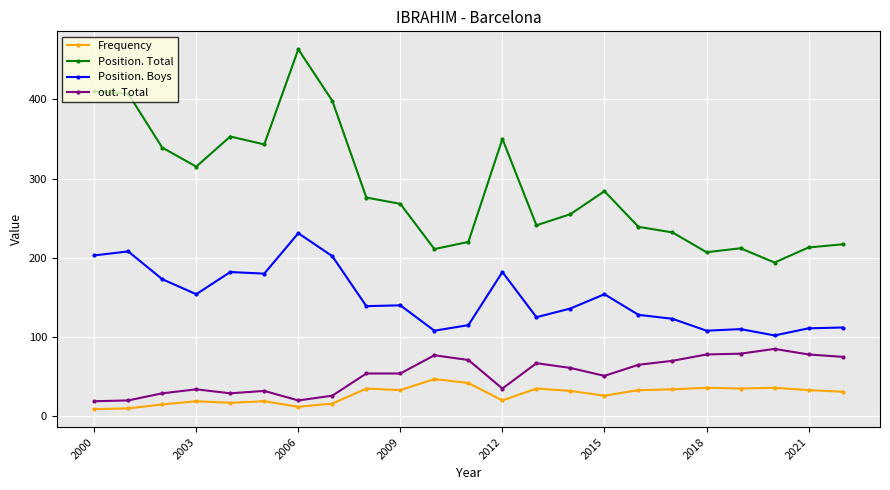

What are all the series names shown in the legend?

Frequency, Position. Total, Position. Boys, out. Total